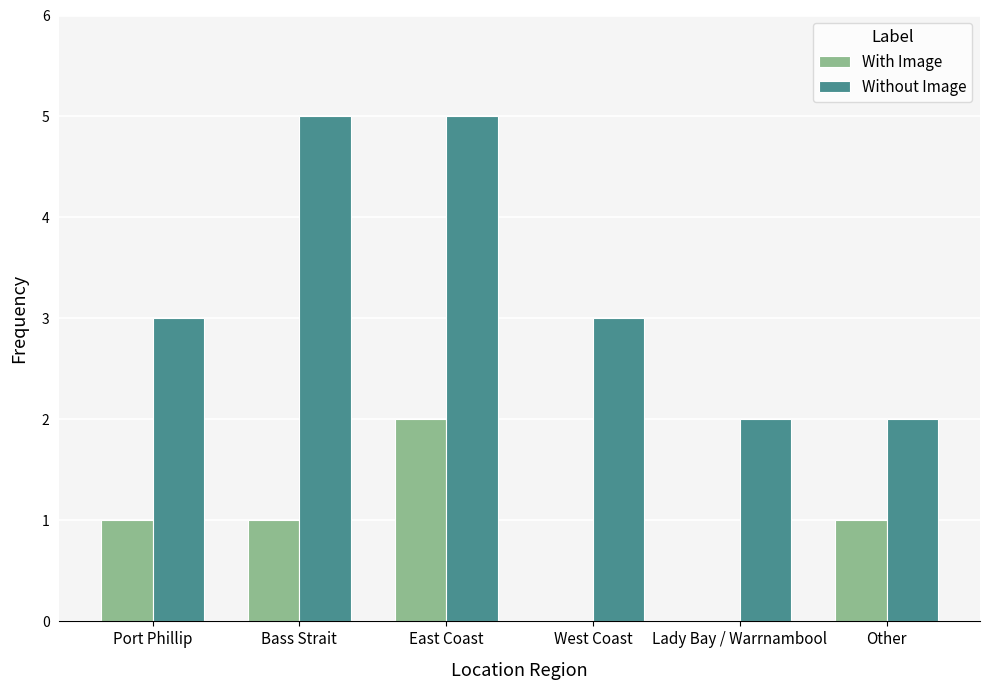

The Without Image series shows 1 at Port Phillip. True or false?

False